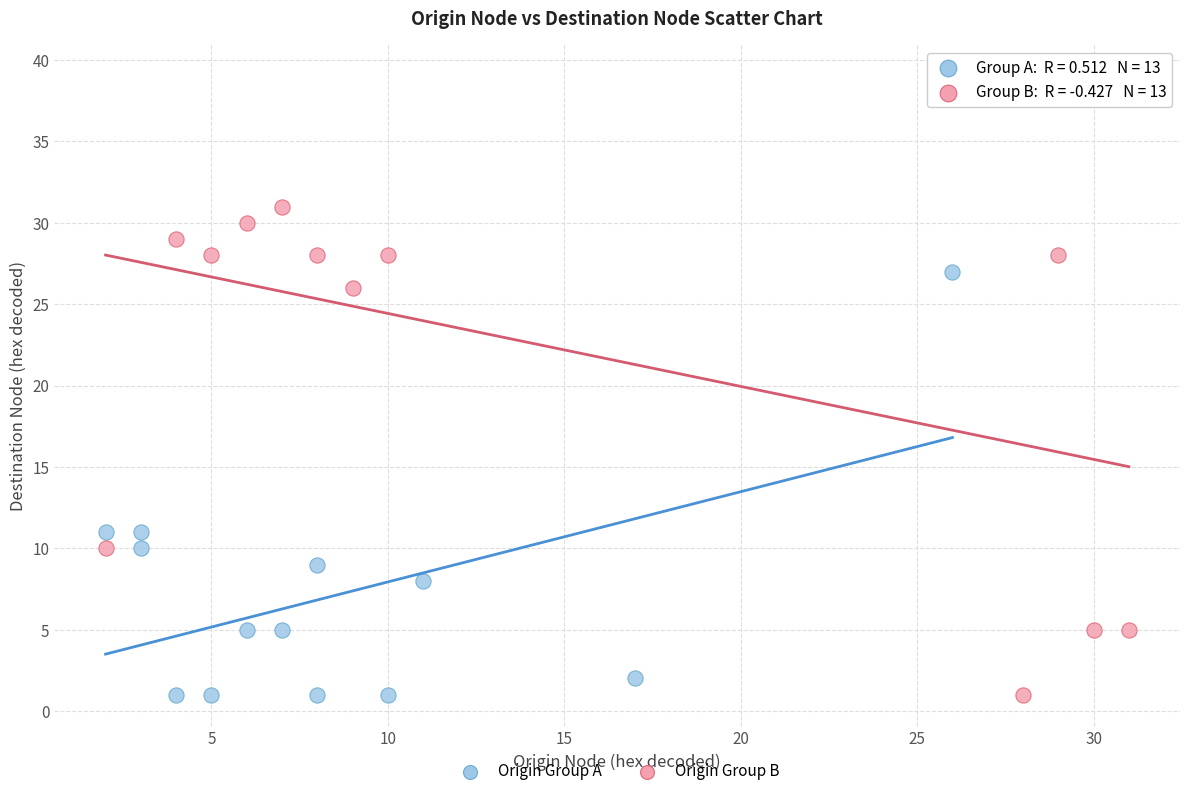

Which series has the largest Y range (max minus min)?

Origin Group B